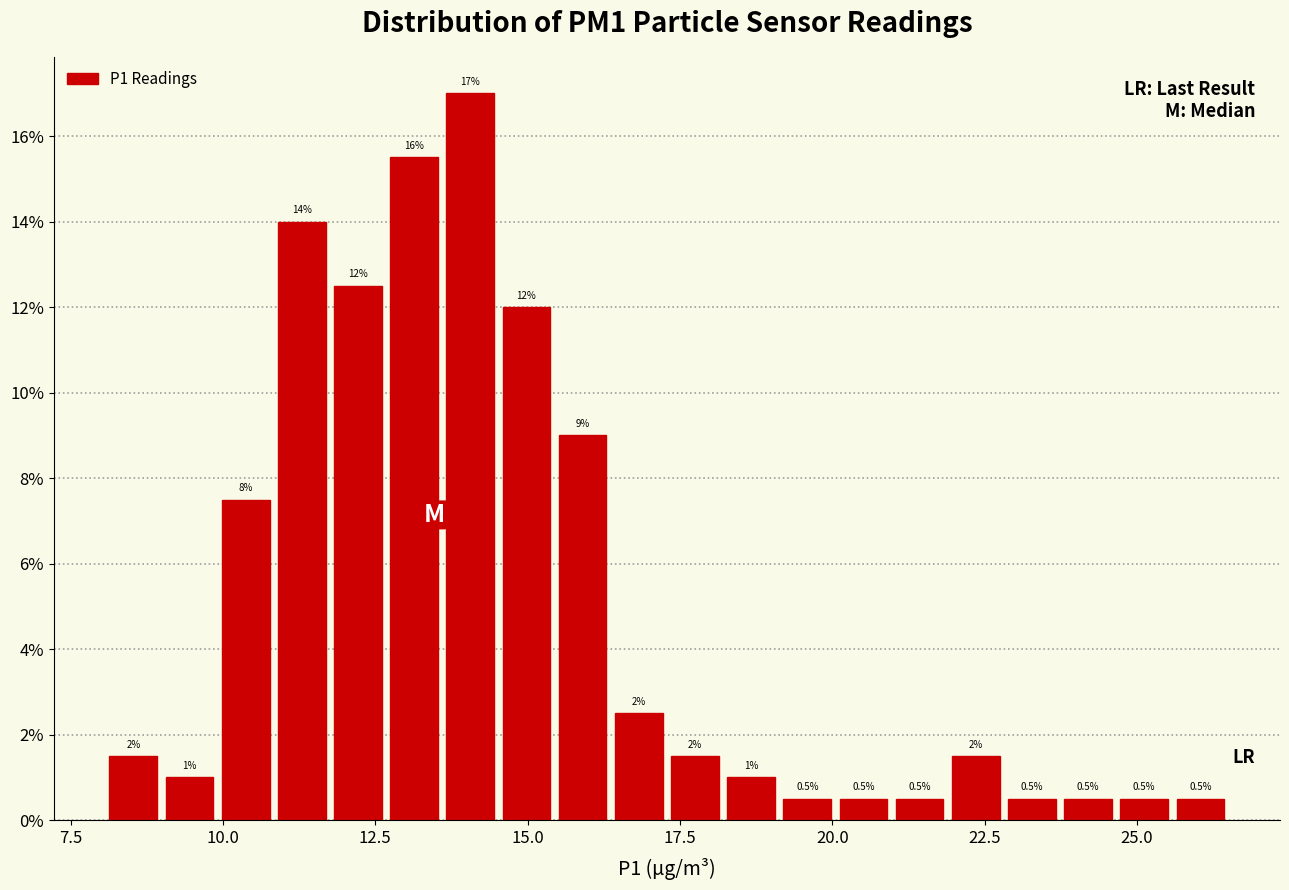

Read against the x-axis, roughly where is the centre of the tallest bar?

14.0